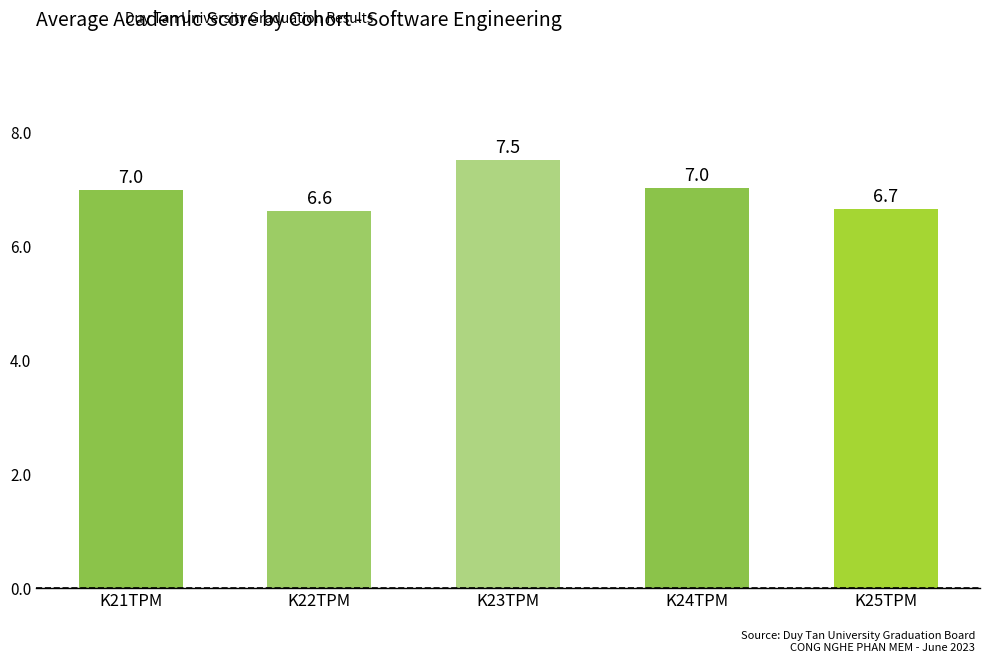

Reading left to right, list all the values displayed in this chart.

7.0	6.6	7.5	7.0	6.7